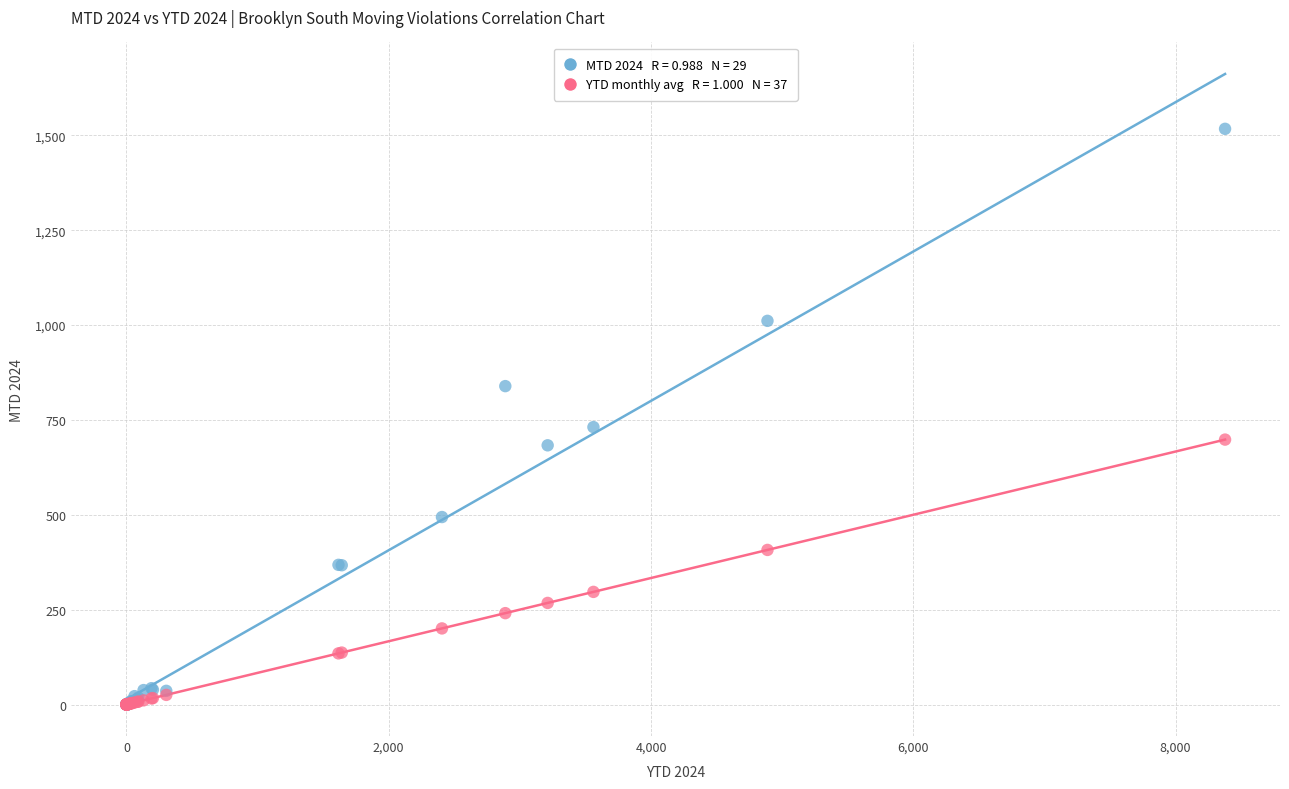

Across all series, what Y value is closest to 758?

731.0